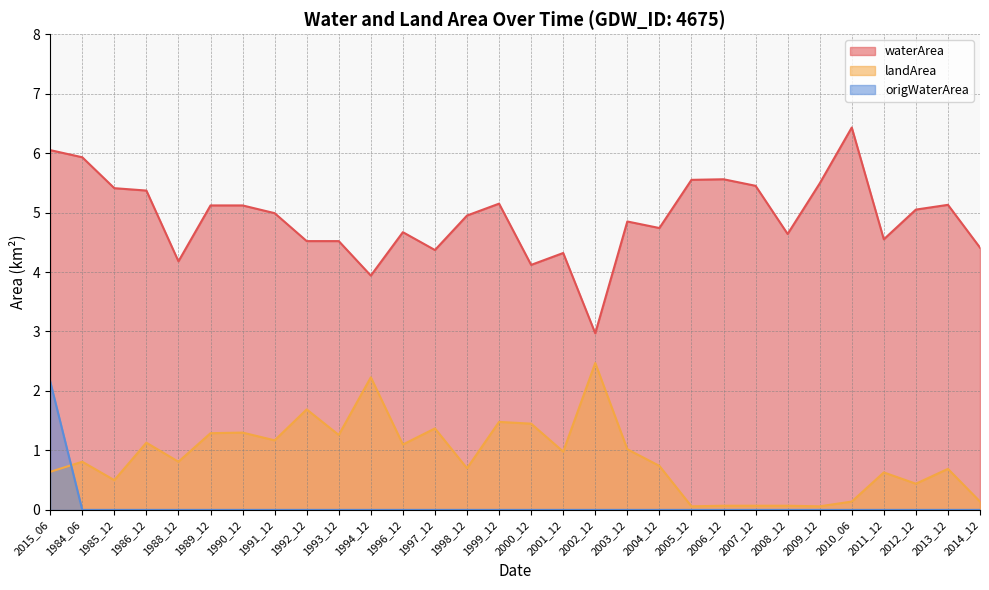

What are all the series names shown in the legend?

waterArea, landArea, origWaterArea